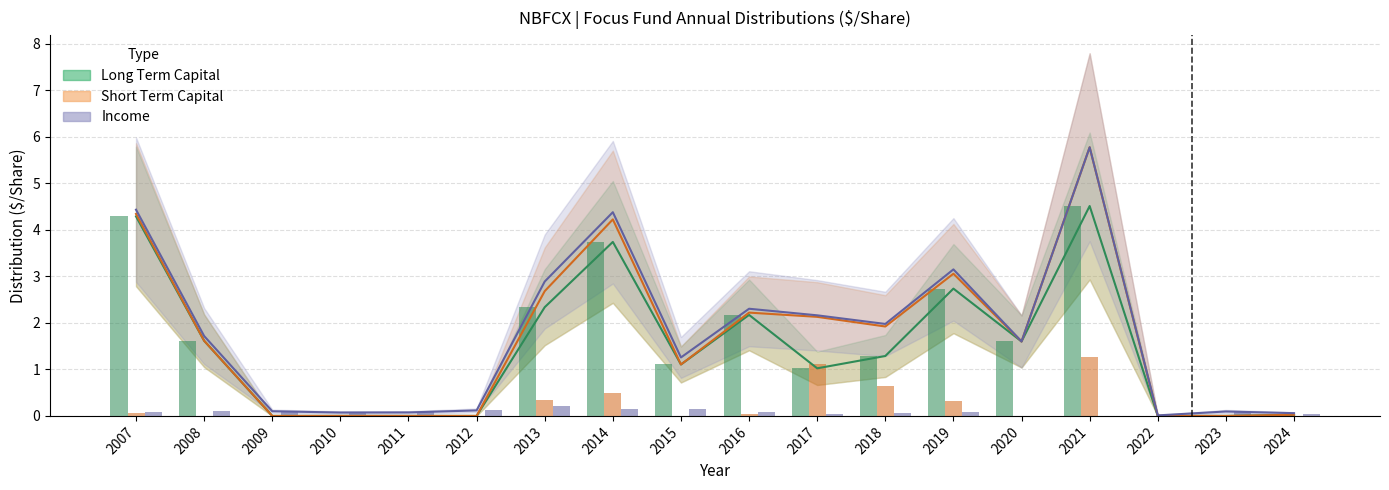

What is the total value across all series at 2011?

0.1